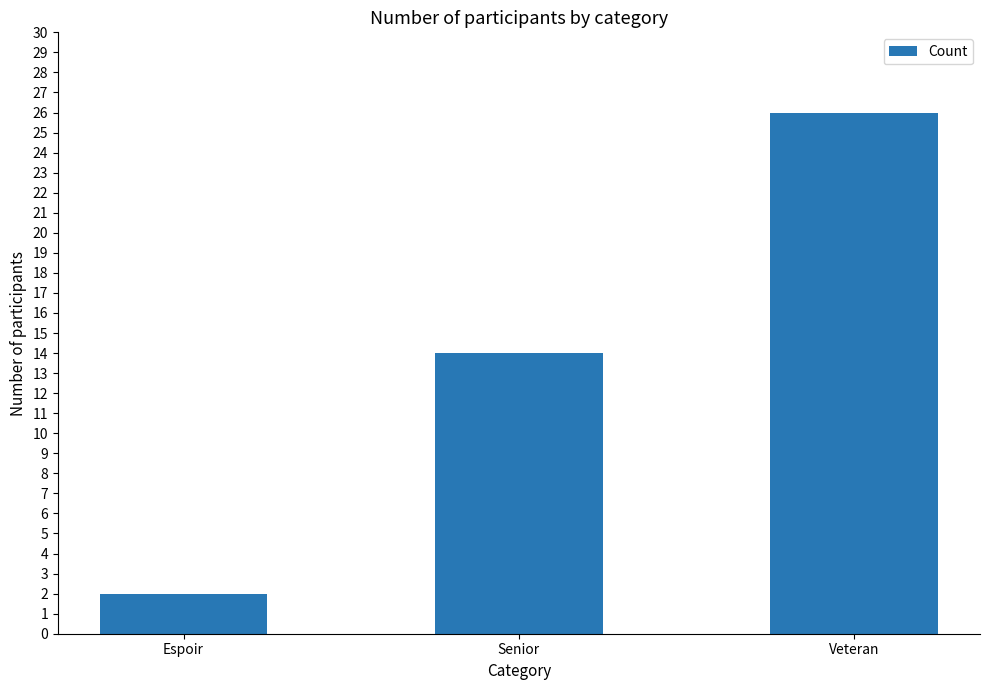

What is the average value?

14